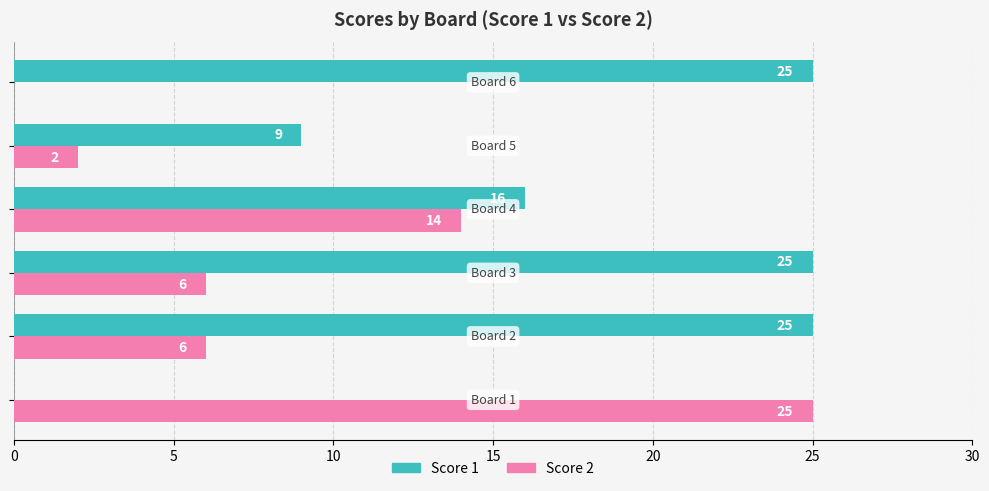

Count the Score 1 values in the range 9 to 25.

5